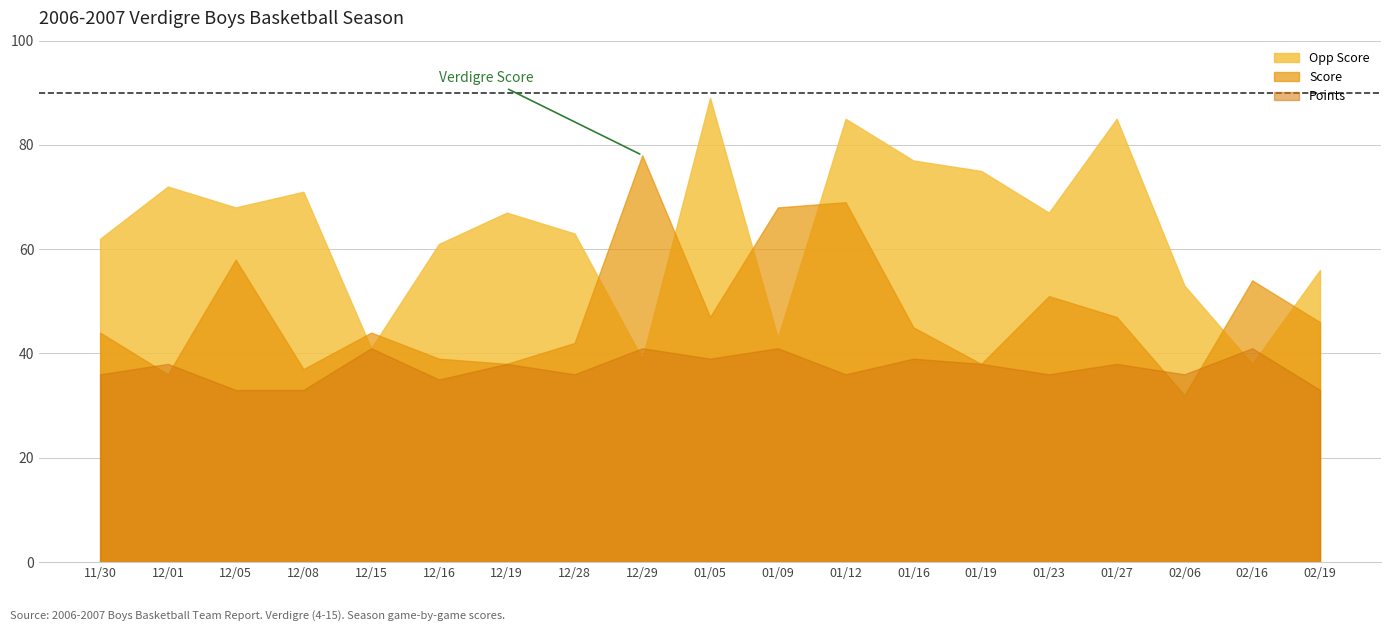

How many data points in Points are above 38?

6